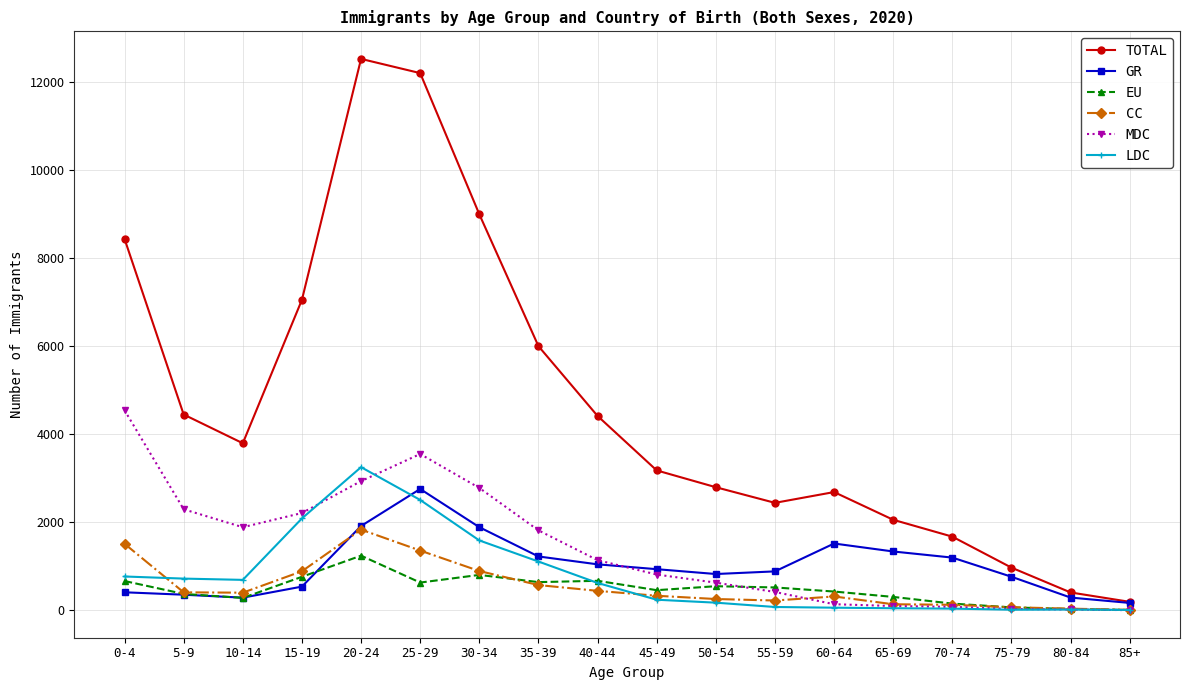

At how many categories does at least one series exceed 10068?

2